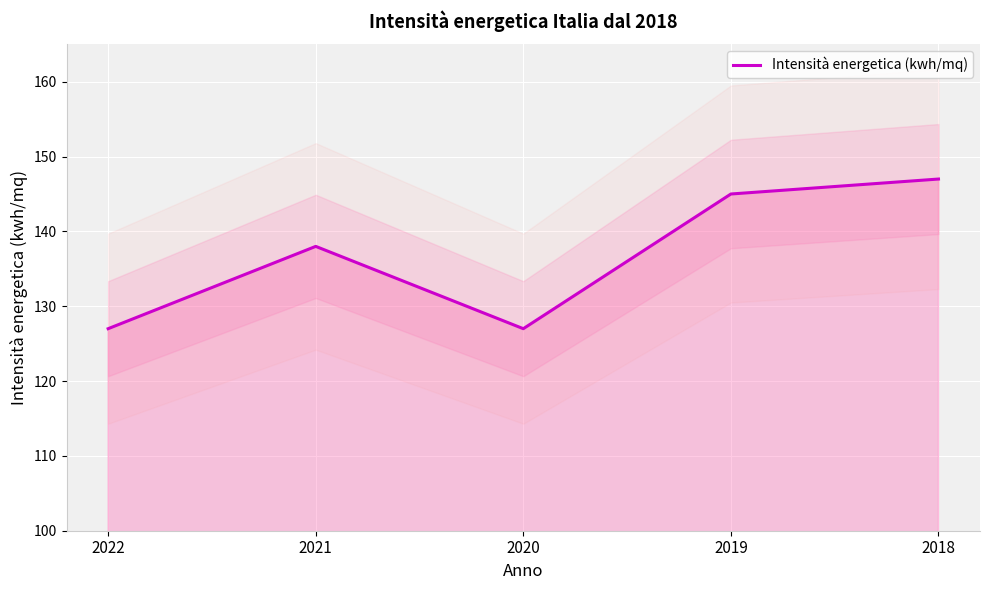

Where is the first local maximum?

2021